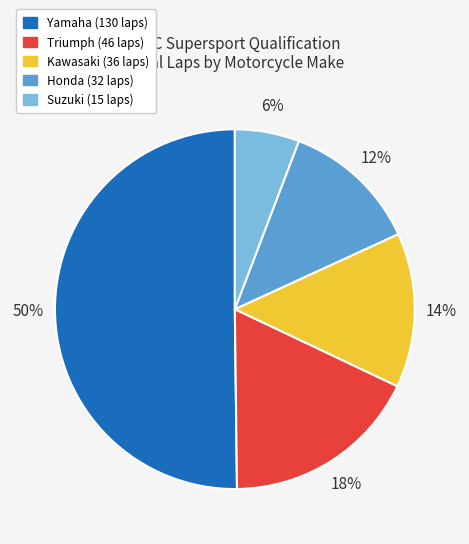

To the nearest percent, what is the difference between the largest and smallest slice percentages?

44%